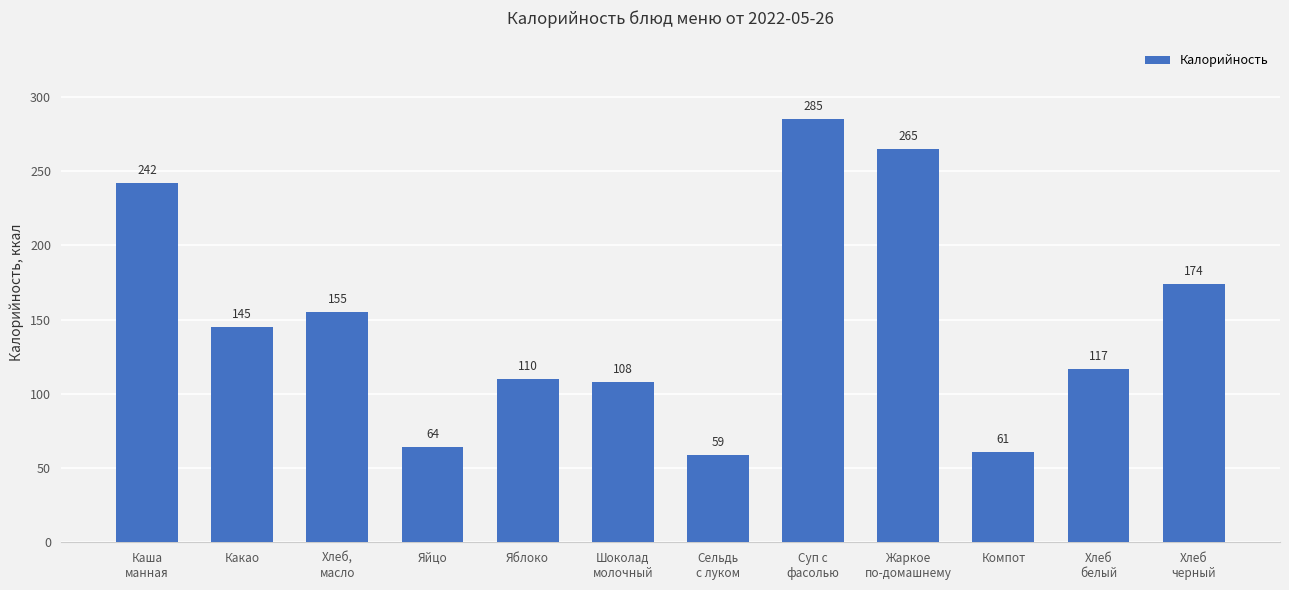

Reading left to right, list all the values displayed in this chart.

242	145	155	64	110	108	59	285	265	61	117	174